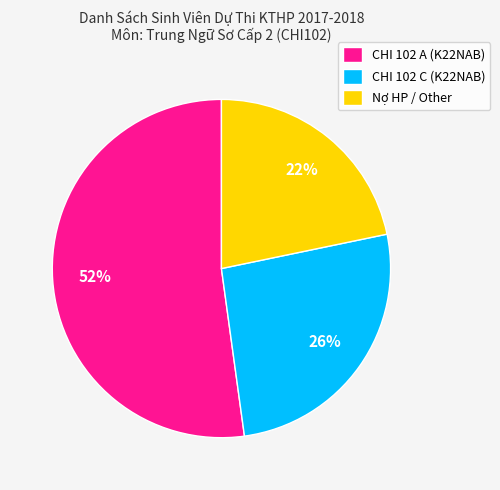

To the nearest percent, what is the difference between the largest and smallest slice percentages?

30%